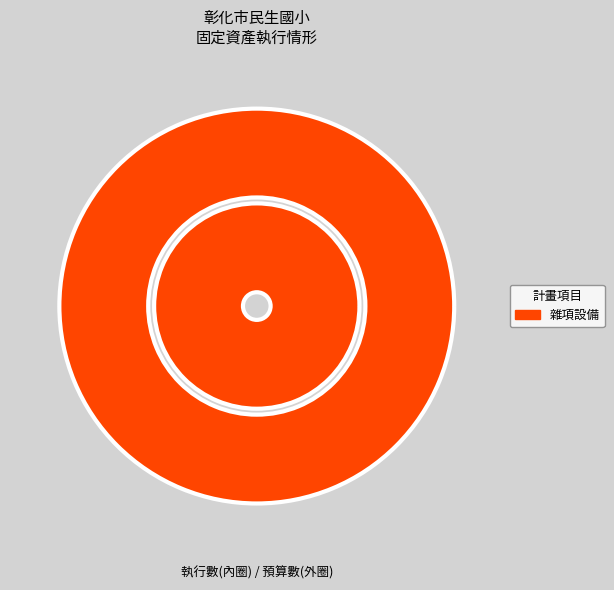

How much of the chart is everything except 機械及設備?

100.0%